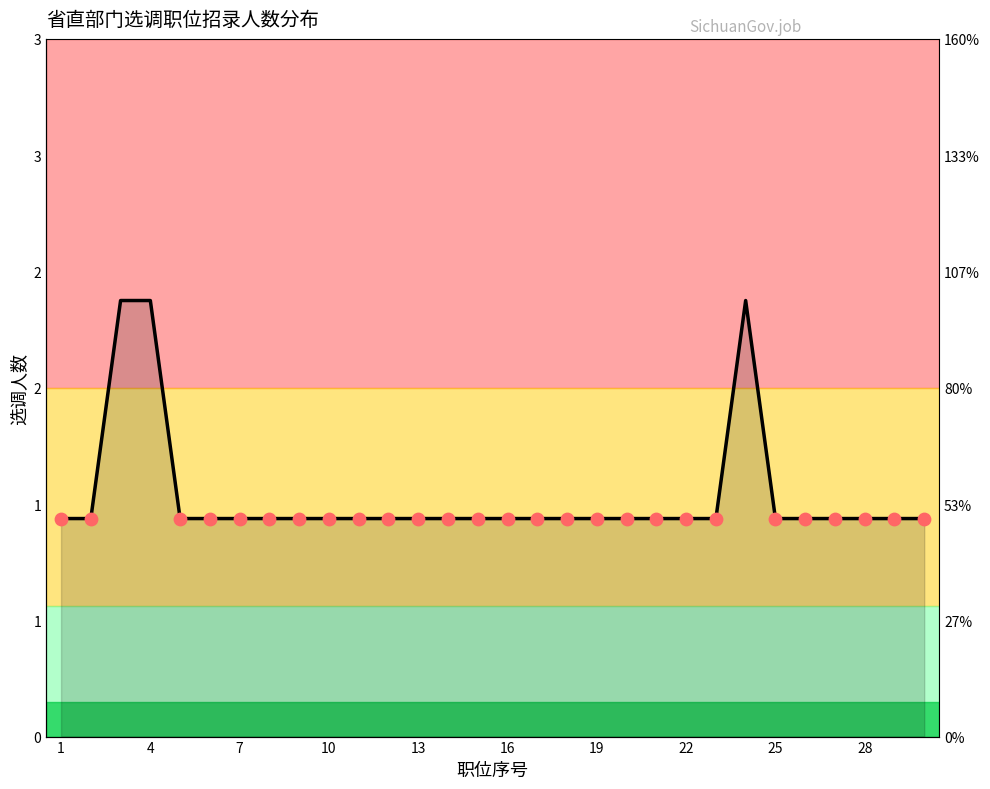

What is the ratio of the value at 12 to the value at 25?

1.0